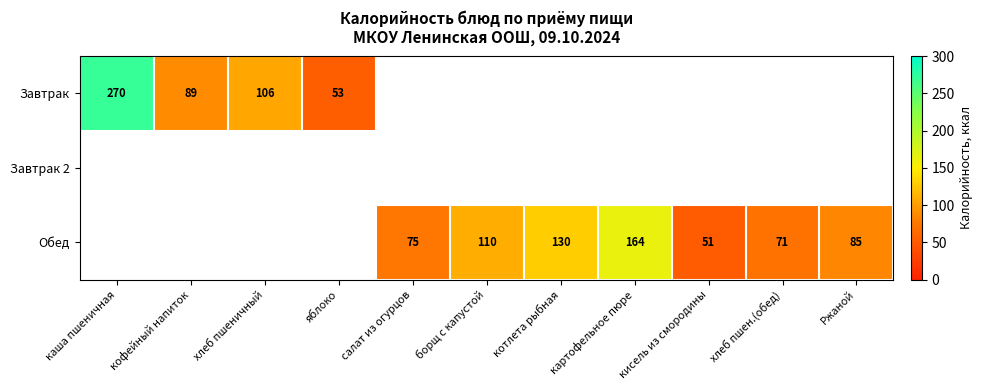

The Обед series shows 211 at котлета рыбная. True or false?

False